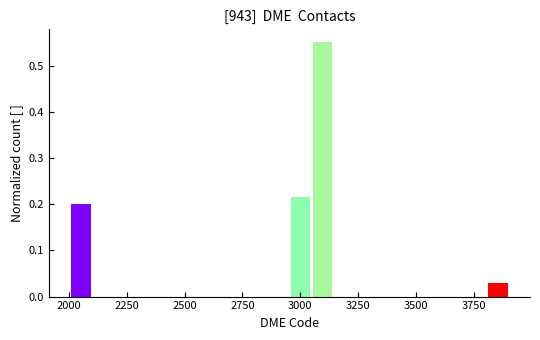

Read against the x-axis, roughly where is the centre of the tallest bar?

3100